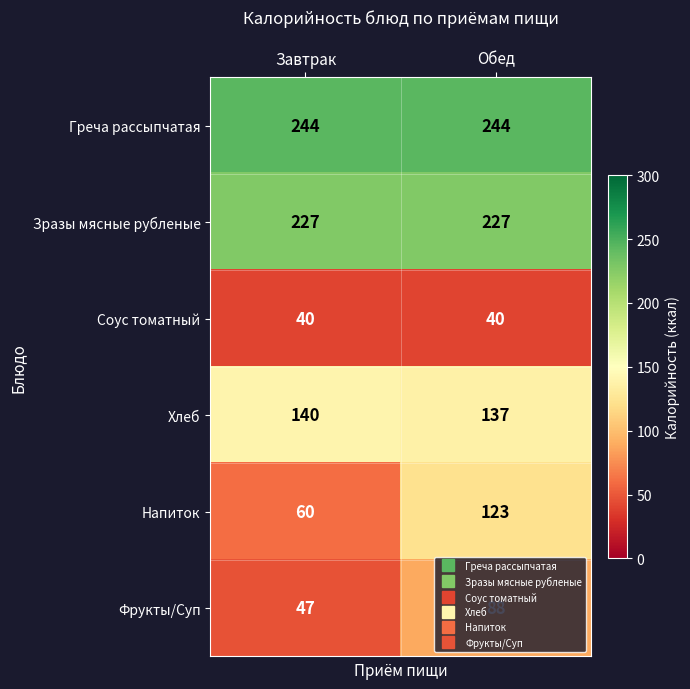

Which series has the largest total across all categories?

Греча рассыпчатая